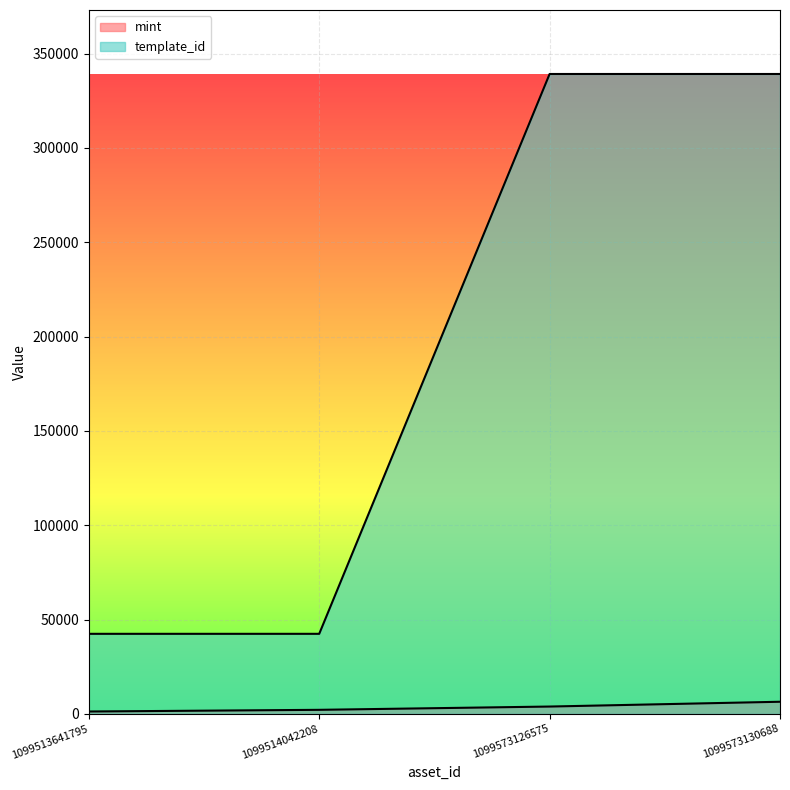

Reading right to left, transcribe all the data shown in this chart.

mint: 6406	3863	2123	1239
template_id: 339228	339228	42421	42421